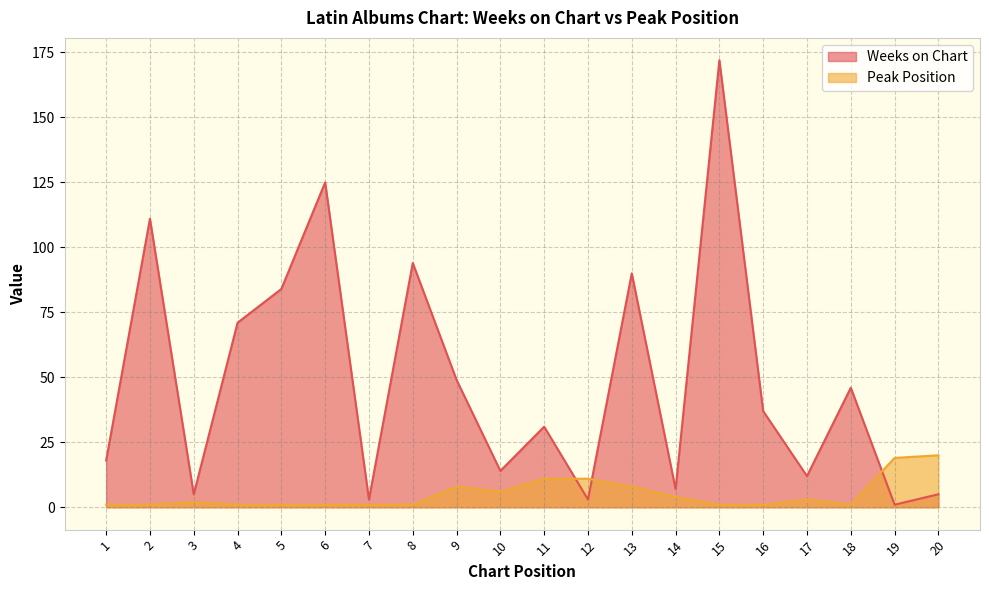

What is the sum of the Peak Position values at 20 and 10?

26